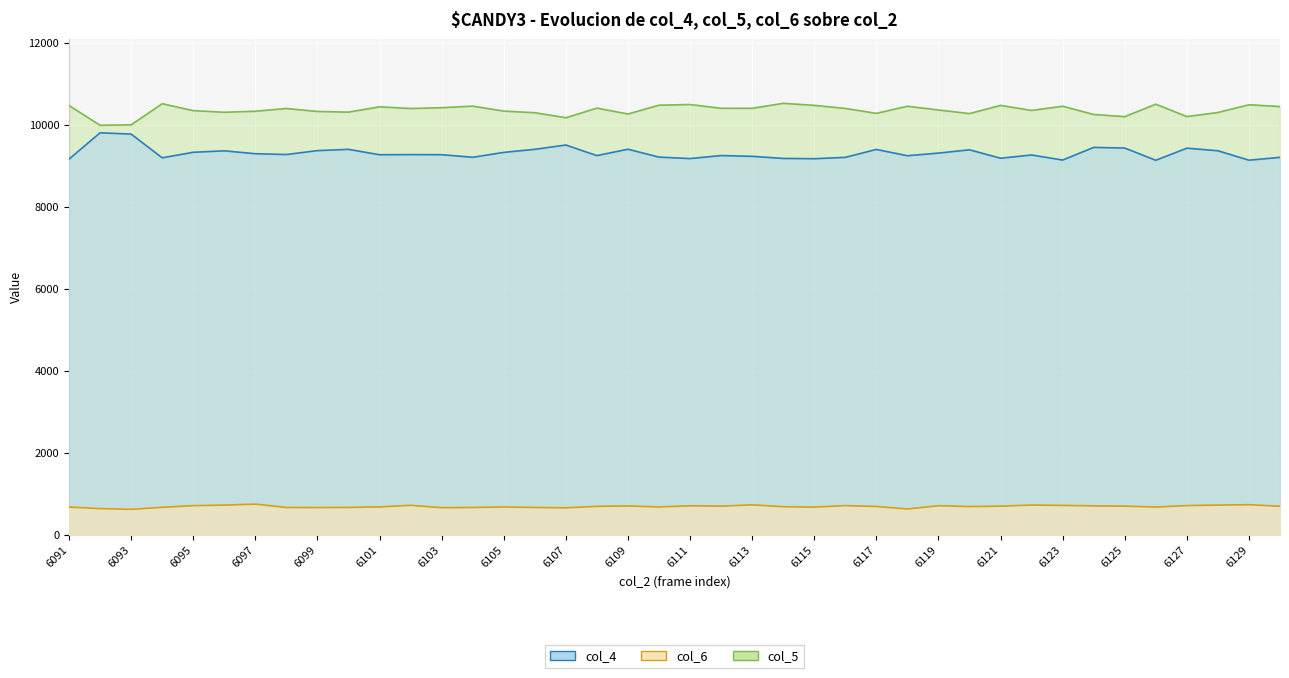

Rank the categories by col_6 value from highest to lowest.

6097, 6129, 6113, 6122, 6128, 6096, 6102, 6123, 6116, 6127, 6095, 6119, 6111, 6124, 6109, 6125, 6112, 6121, 6130, 6108, 6117, 6120, 6114, 6101, 6105, 6110, 6126, 6091, 6115, 6094, 6100, 6098, 6104, 6106, 6099, 6103, 6107, 6092, 6118, 6093